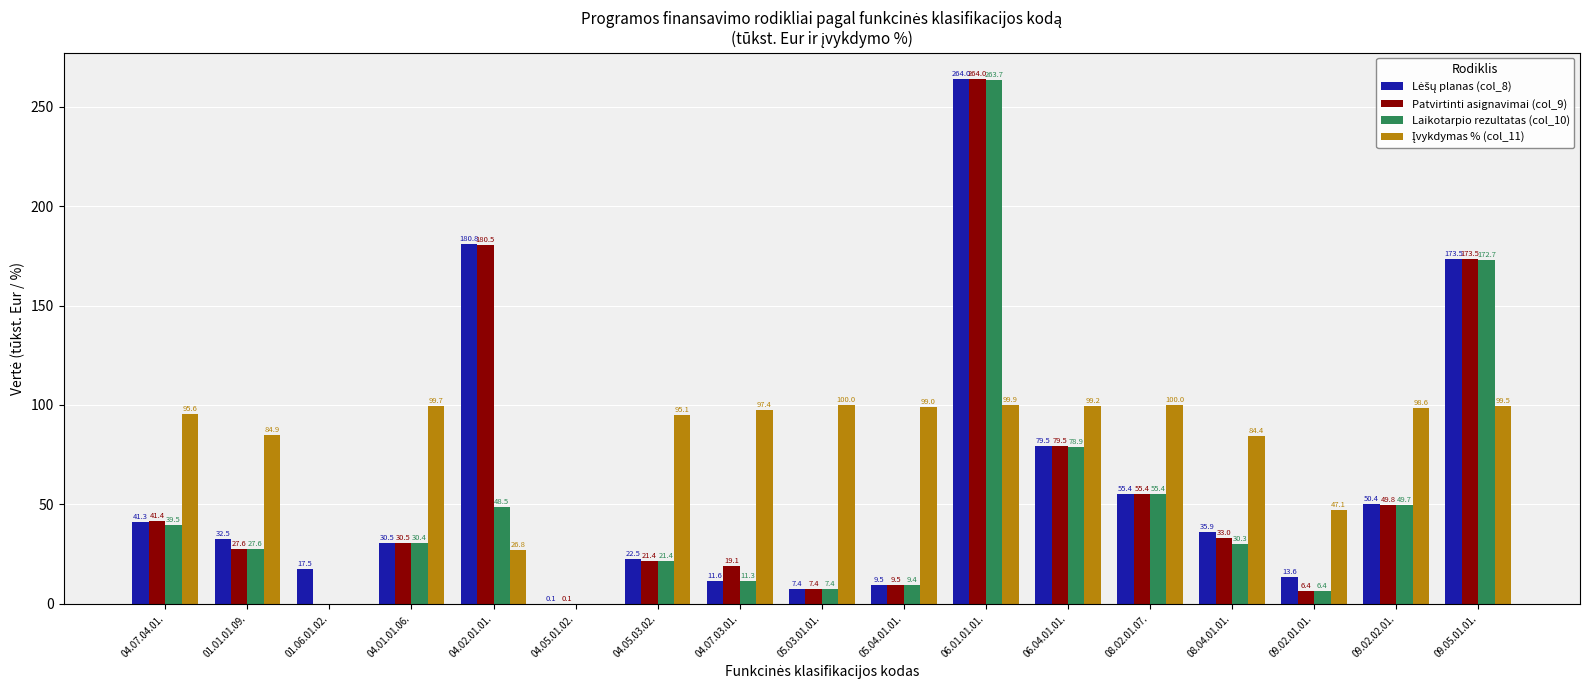

What is the maximum value shown in the chart?

264.0